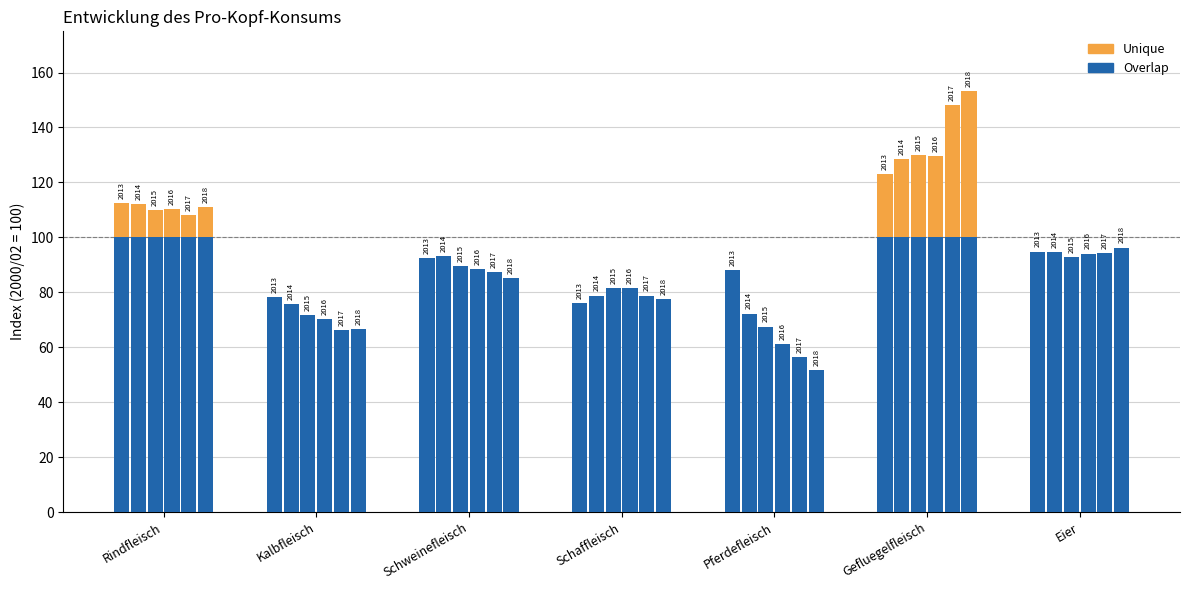

What is the difference between the maximum and minimum values in the 2018 series?

101.4